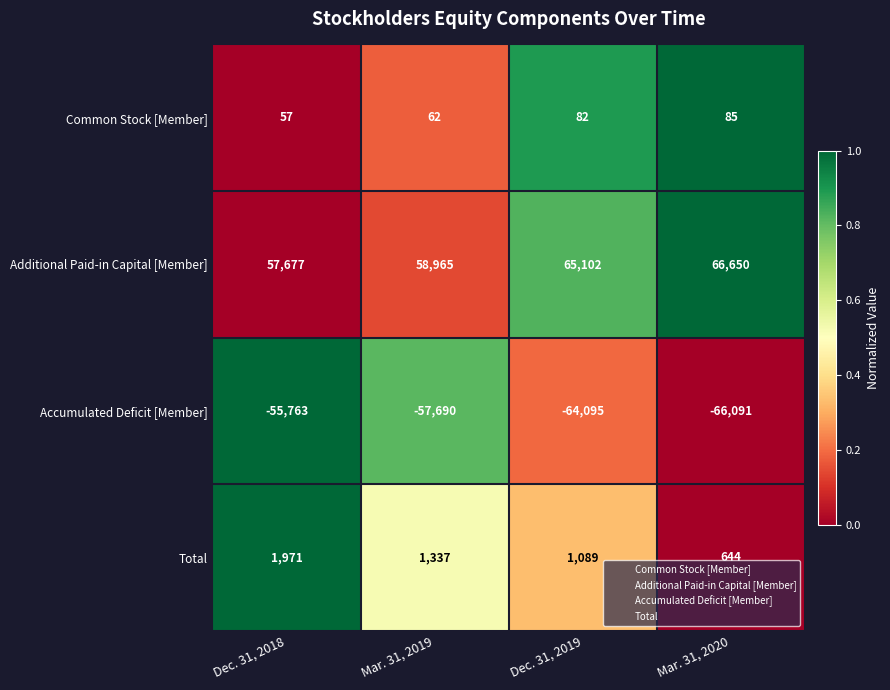

At which label does Total reach its minimum?

Mar. 31, 2020